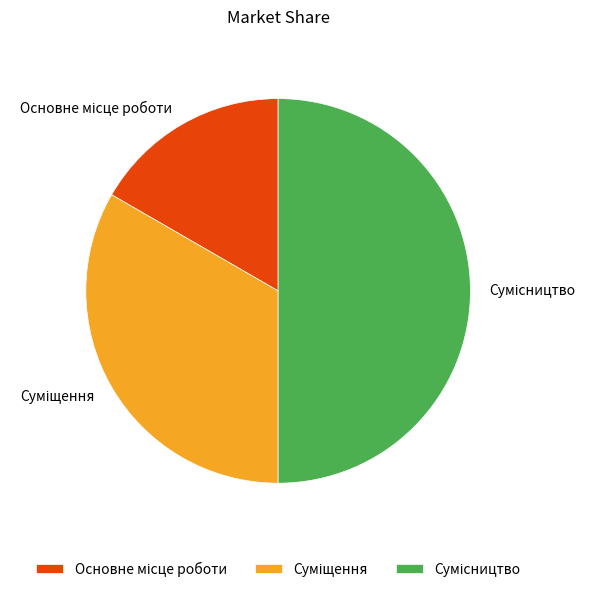

Count the number of slices in the pie.

3